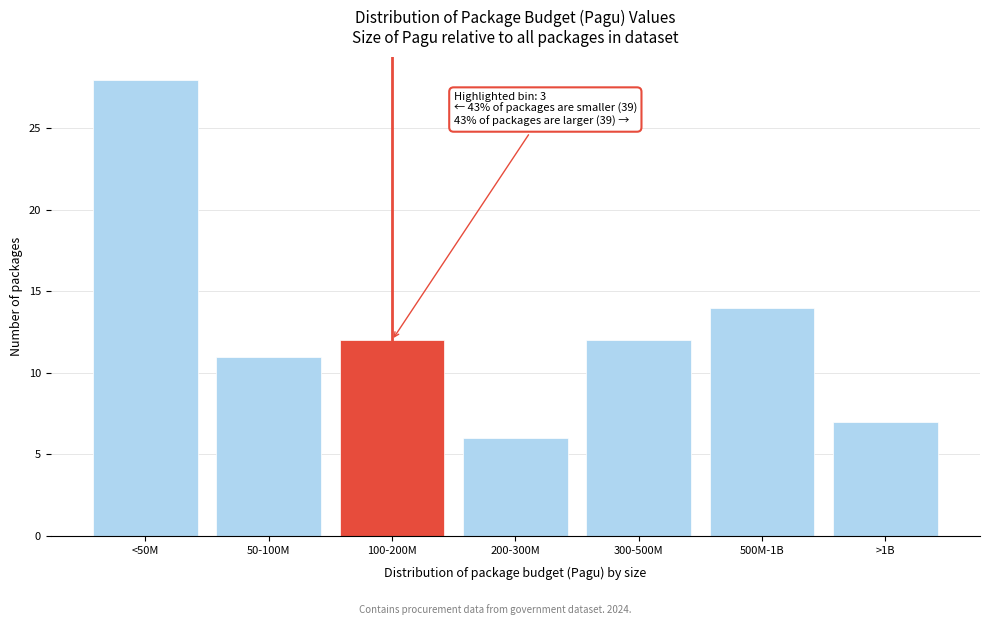

Reading left to right, extract all data points from this chart.

28	11	12	6	12	14	7